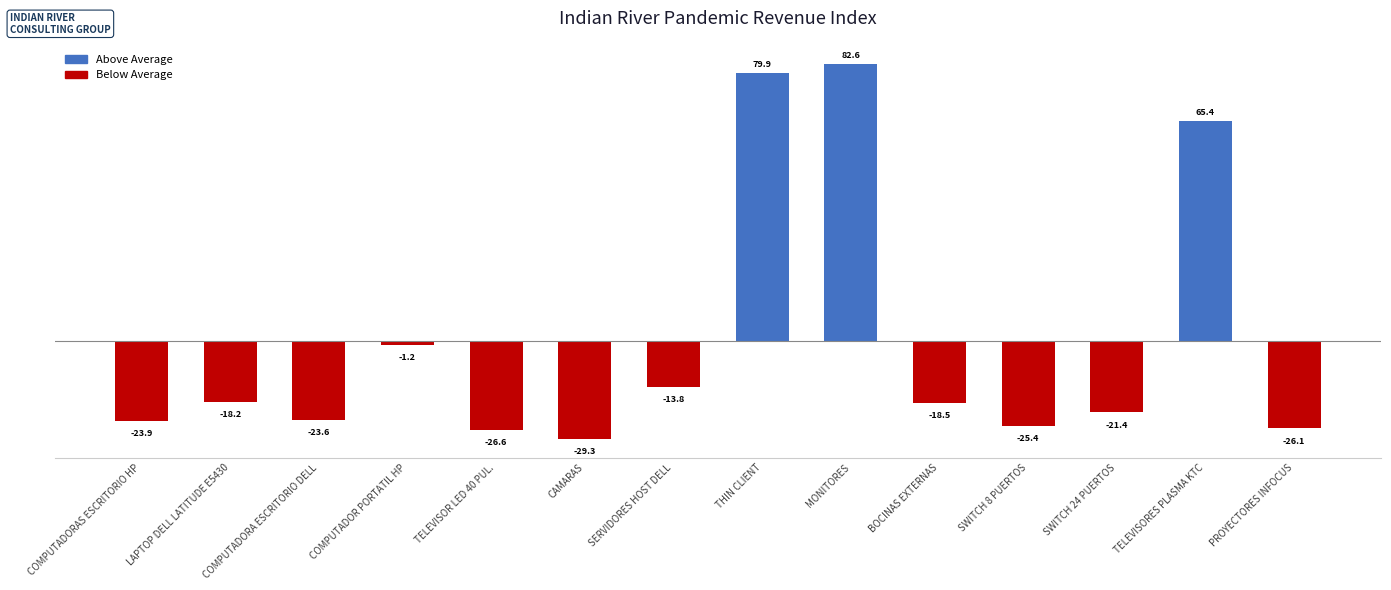

How many values are below zero?

11